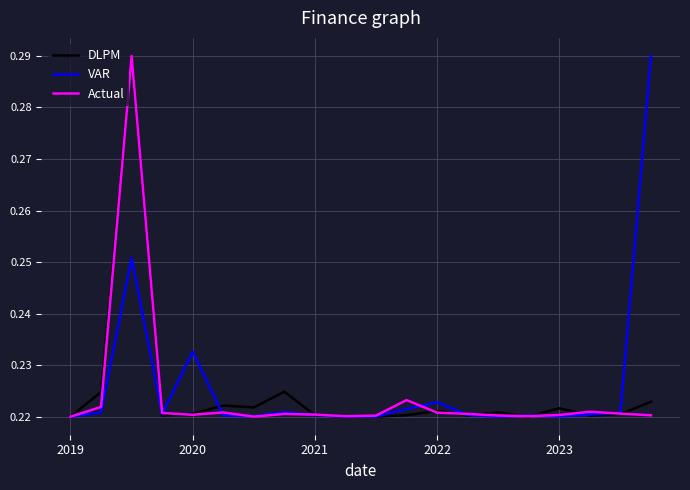

What are all the series names shown in the legend?

DLPM, VAR, Actual